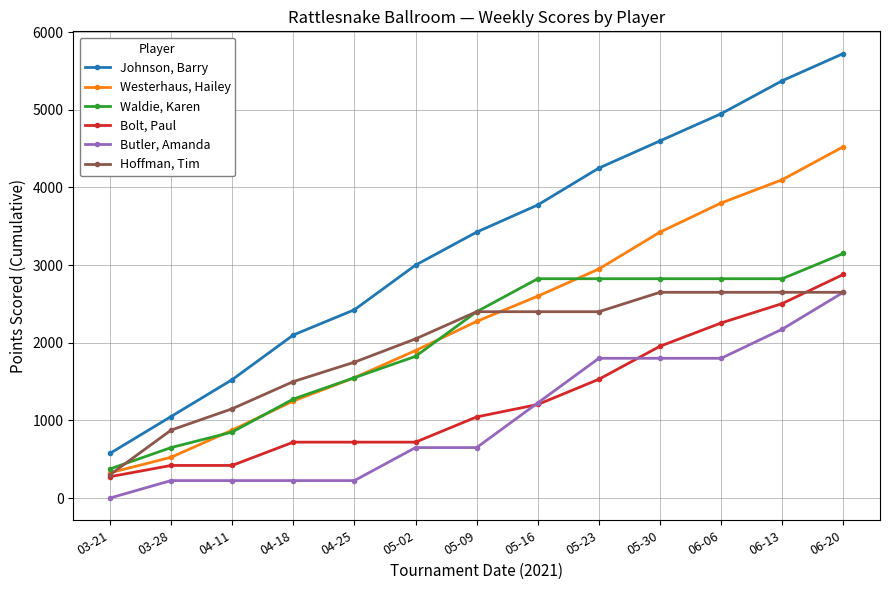

Between 03-21 and 06-20, which series saw the biggest shift?

Johnson, Barry